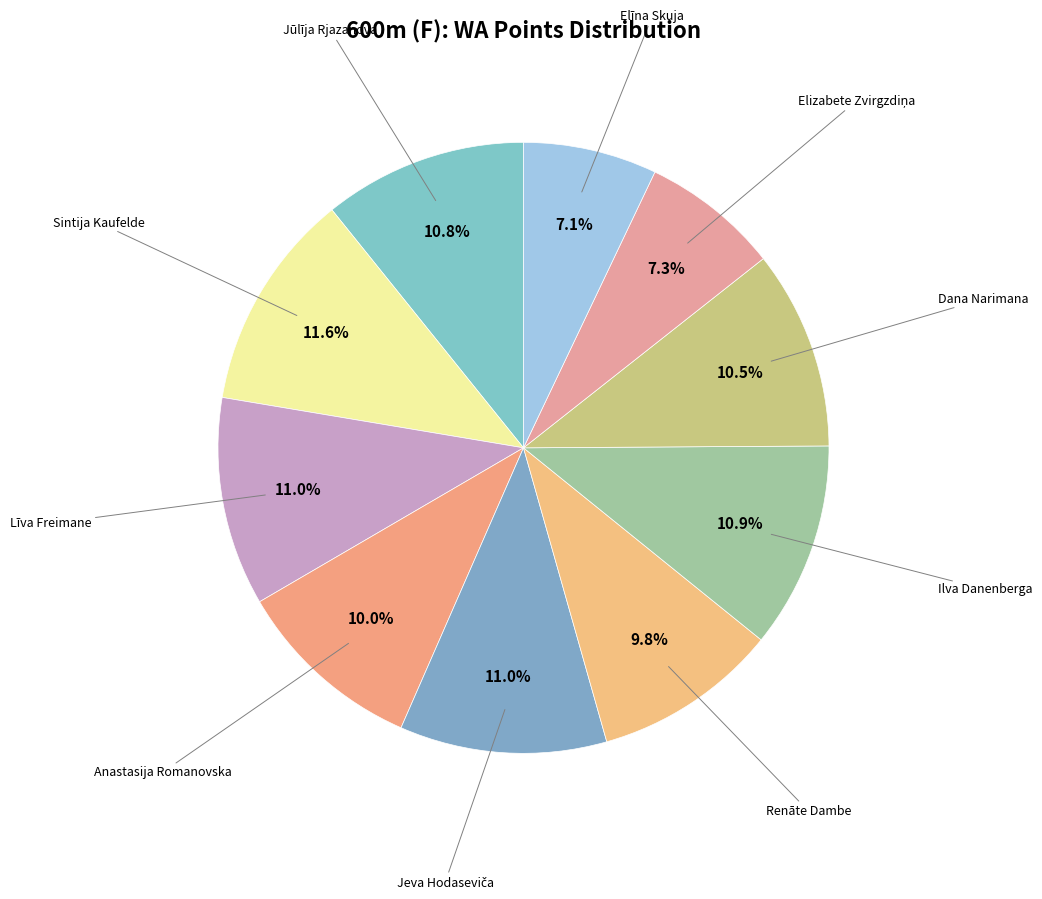

Count the number of slices in the pie.

10